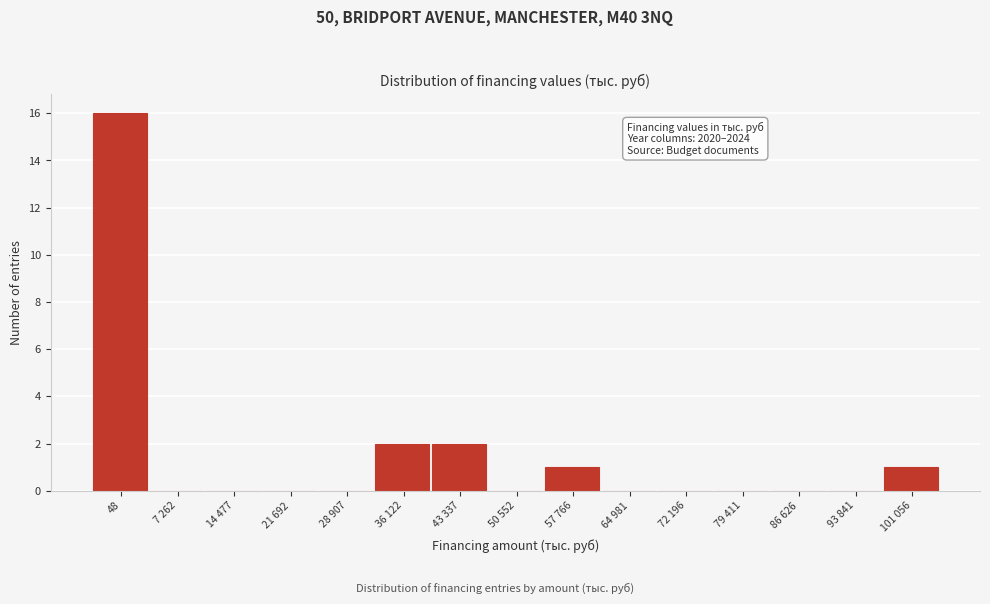

Reading left to right, what are all the values shown in this chart?

48=16	7 262=0	14 477=0	21 692=0	28 907=0	36 122=2	43 337=2	50 552=0	57 766=1	64 981=0	72 196=0	79 411=0	86 626=0	93 841=0	101 056=1